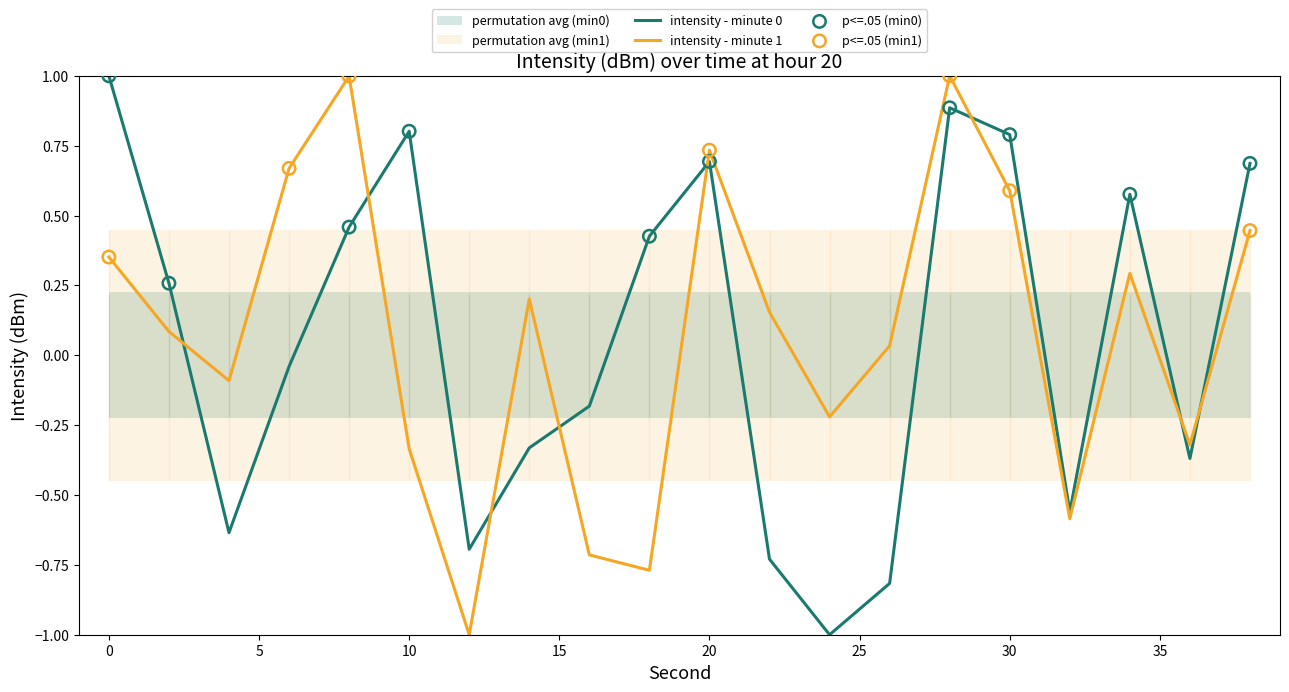

At how many categories does at least one series exceed 0?

14